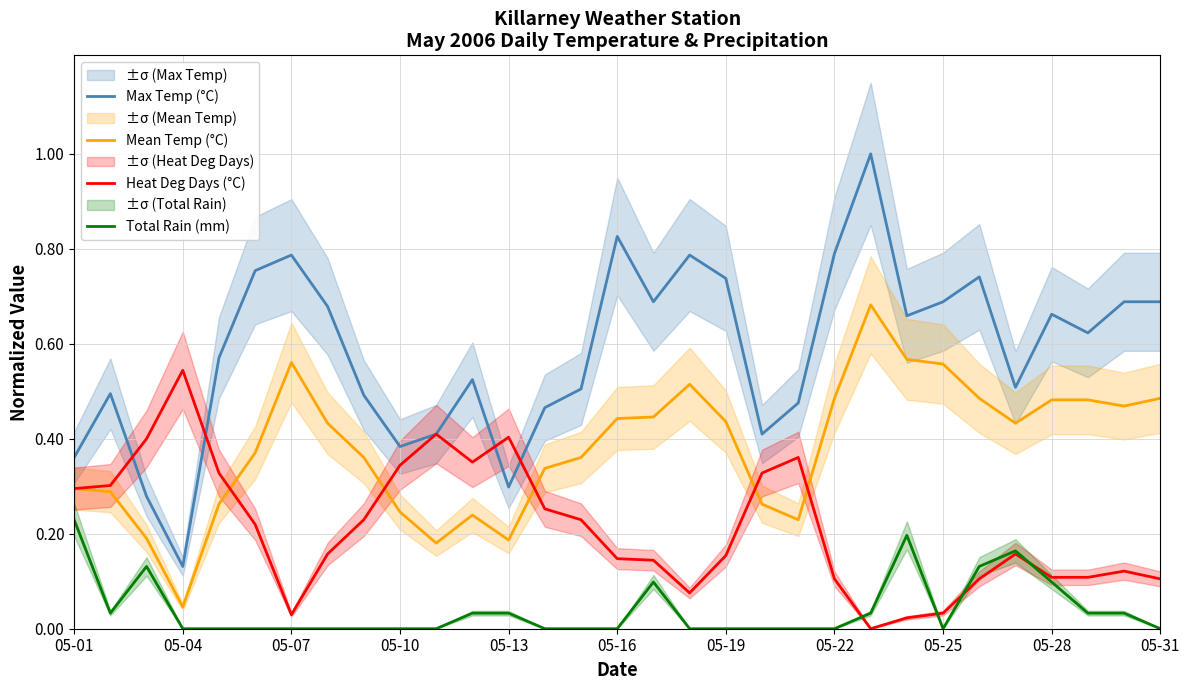

True or false: Mean Temp (°C) and Max Temp (°C) intersect in this chart.

False